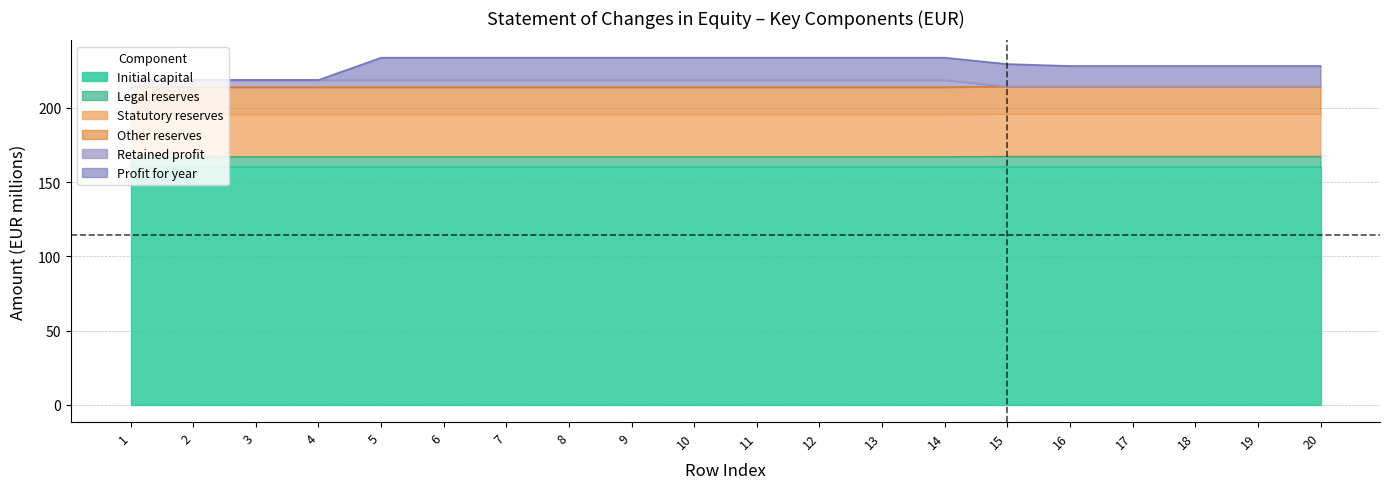

What is the minimum value for Initial capital?

160.4